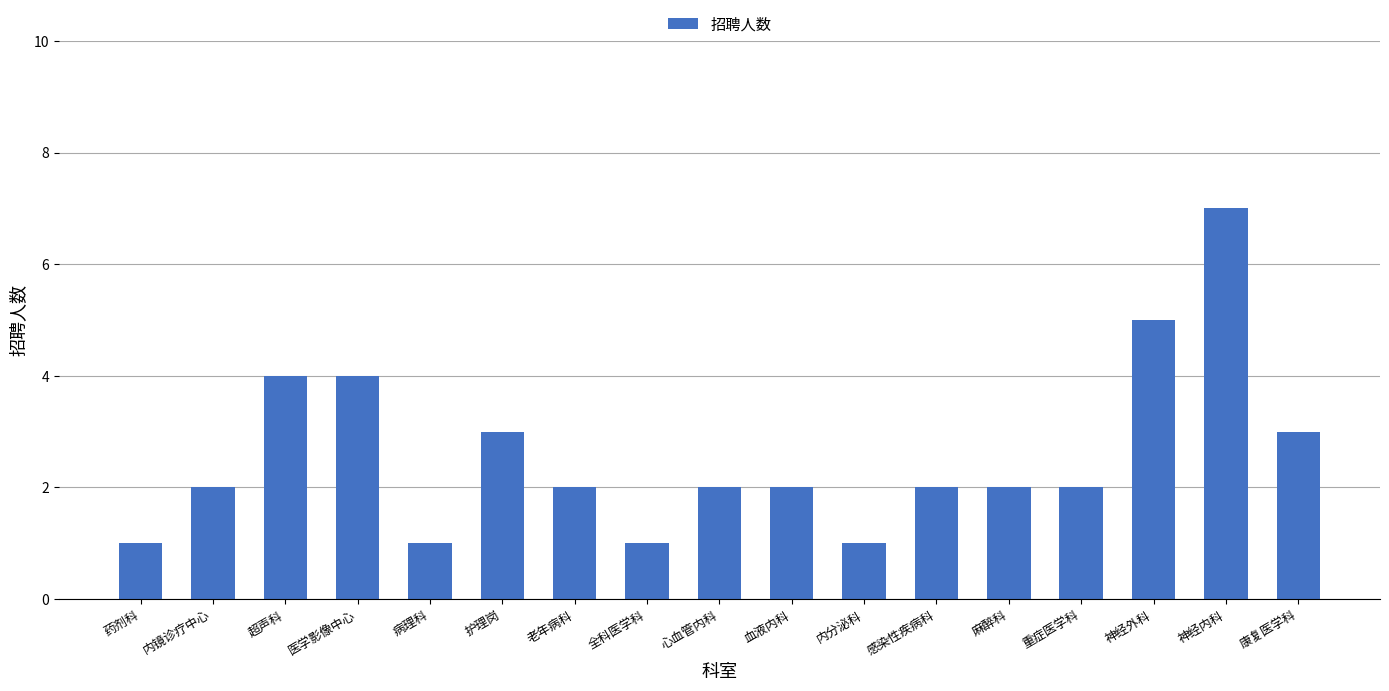

How many values are between 2 and 3?

9